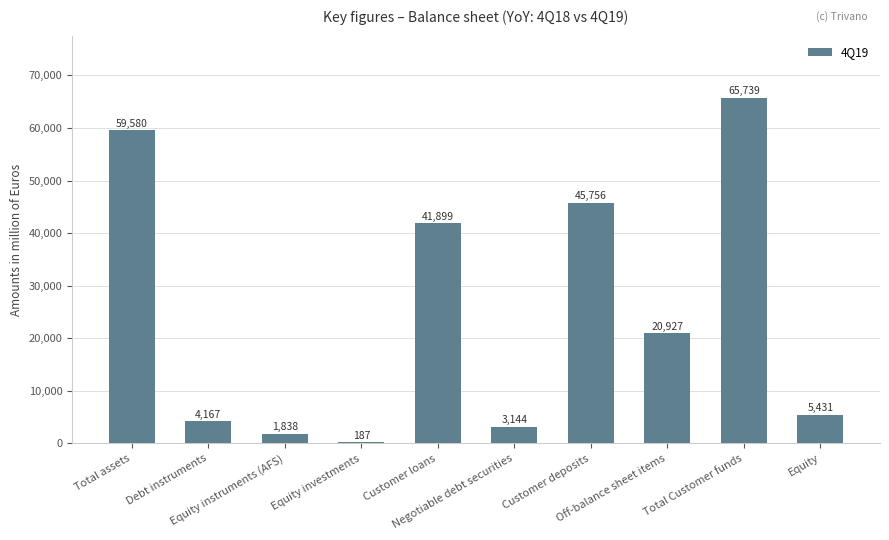

The chart shows a value of 5258.4 at Off-balance sheet items. True or false?

False